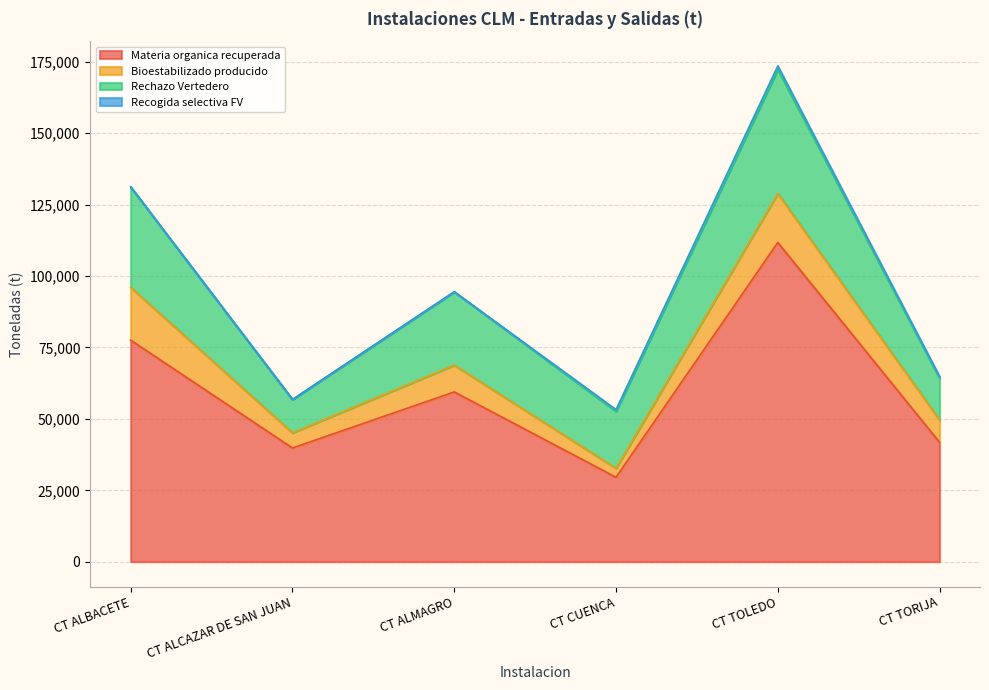

Where is the first local minimum for Rechazo Vertedero?

CT ALCAZAR DE SAN JUAN